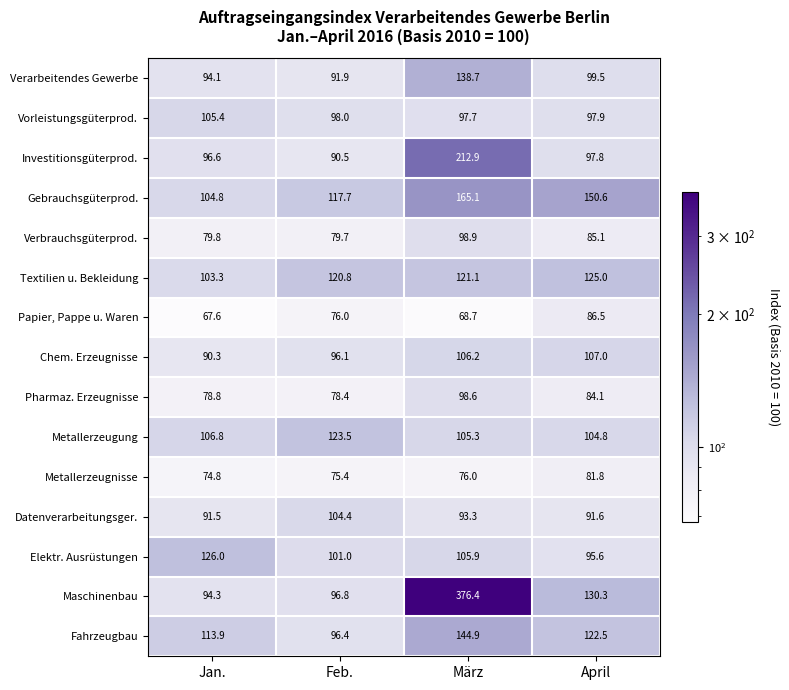

What is the total value across all series at Feb.?

1446.6